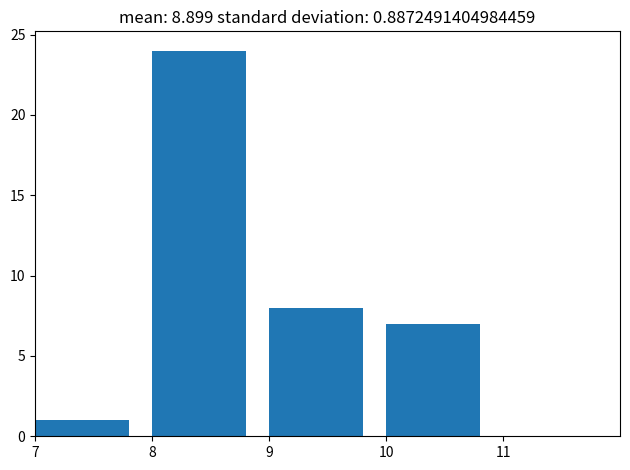

How tall is the bar that spans 8 to 9 on the x-axis? The values are not printed on the chart, so give them approximately, as read against the axis.

24